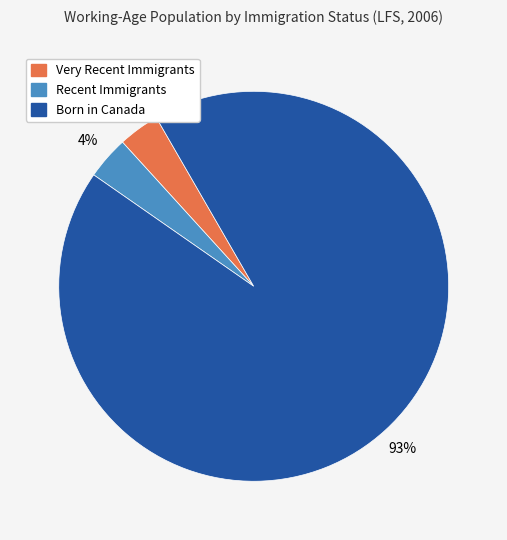

To the nearest percent, what portion does Recent Immigrants represent?

4%